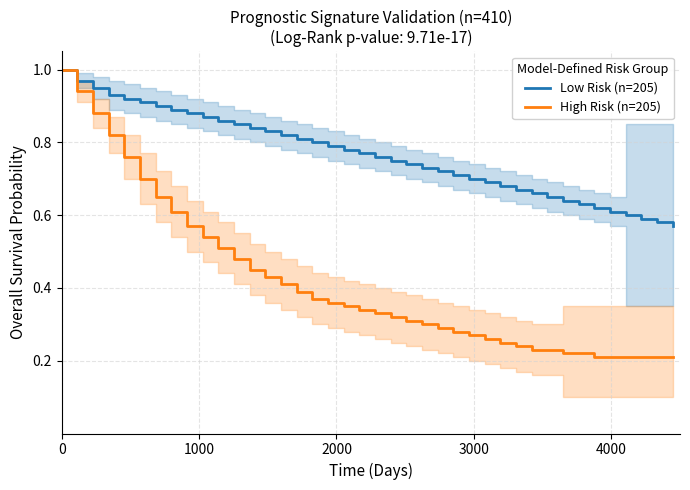

Reading left to right, what are all the values shown in this chart?

Low Risk (n=205): 1.0	1.0	0.9	0.9	0.9	0.9	0.9	0.9	0.9	0.9	0.9	0.8	0.8	0.8	0.8	0.8	0.8	0.8	0.8	0.8	0.8	0.8	0.7	0.7	0.7	0.7	0.7	0.7	0.7	0.7	0.7	0.7	0.6	0.6	0.6	0.6	0.6	0.6	0.6	0.6
High Risk (n=205): 1.0	0.9	0.9	0.8	0.8	0.7	0.7	0.6	0.6	0.5	0.5	0.5	0.5	0.4	0.4	0.4	0.4	0.4	0.3	0.3	0.3	0.3	0.3	0.3	0.3	0.3	0.3	0.3	0.2	0.2	0.2	0.2	0.2	0.2	0.2	0.2	0.2	0.2	0.2	0.2